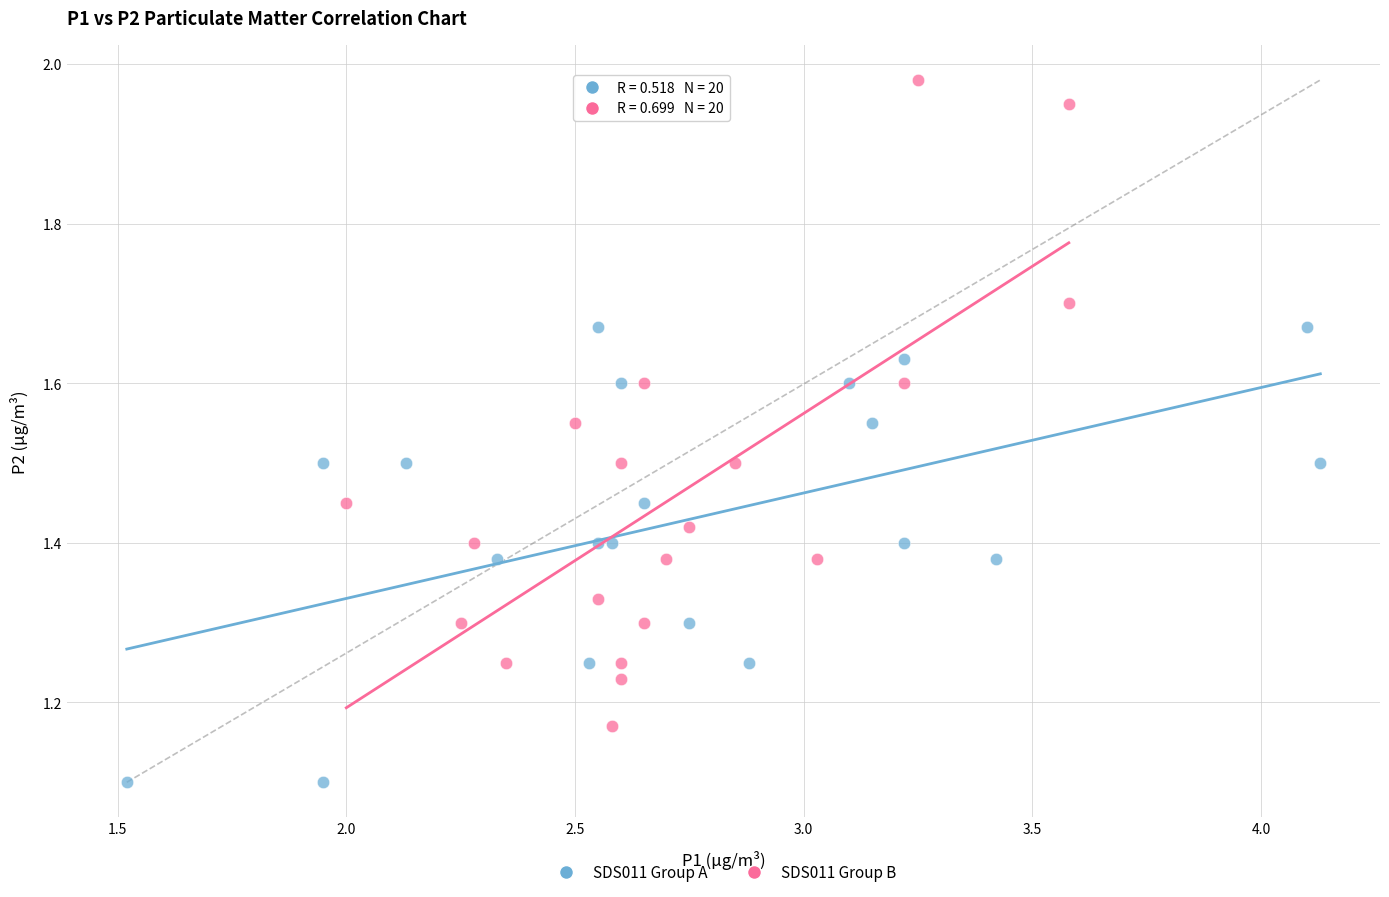

What are all the series names shown in the legend?

SDS011 Group A, SDS011 Group B